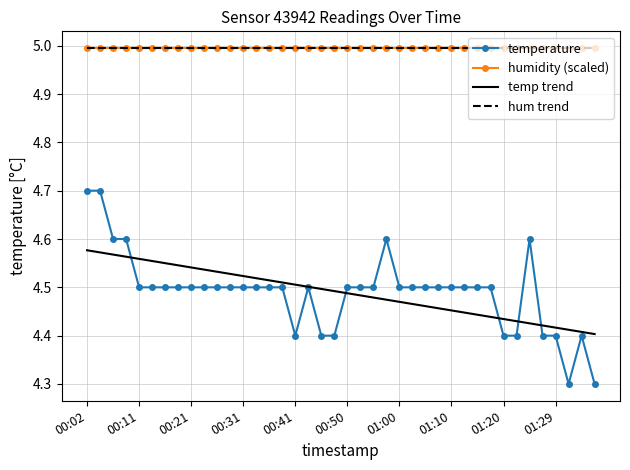

What is the value of the temp trend point at the 3rd from the left?

4.6